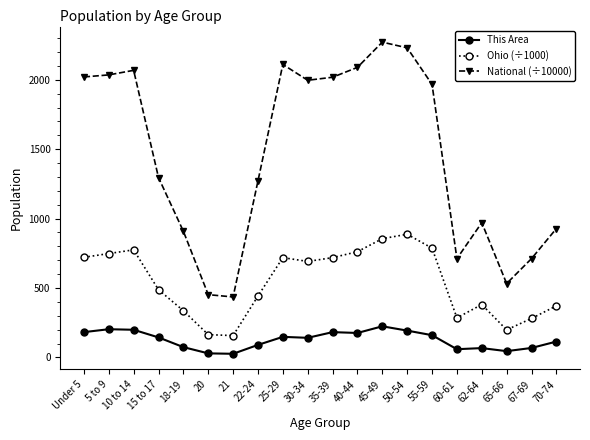

Rank the series at 62-64 from highest to lowest value.

National (÷10000), Ohio (÷1000), This Area